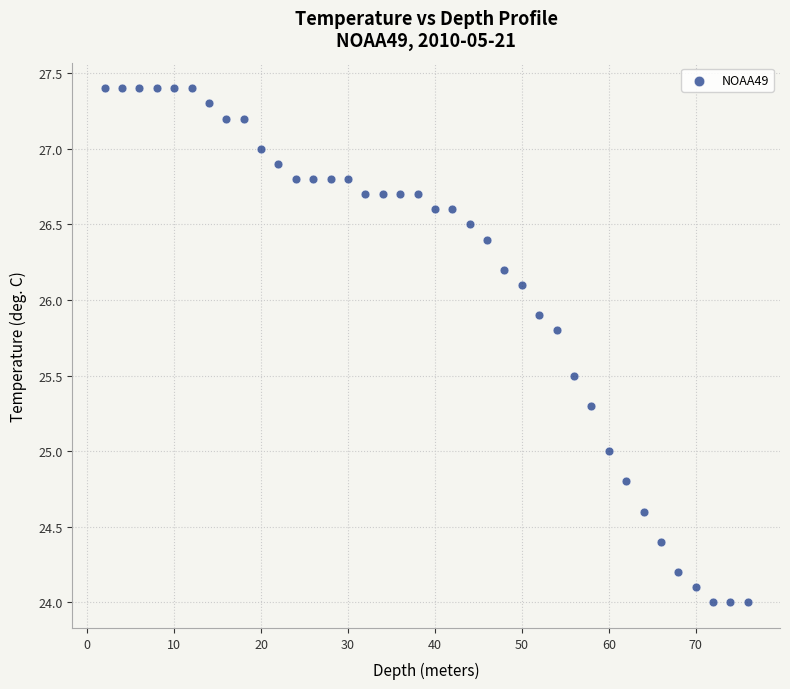

What is the range of X values (max minus min)?

74.0